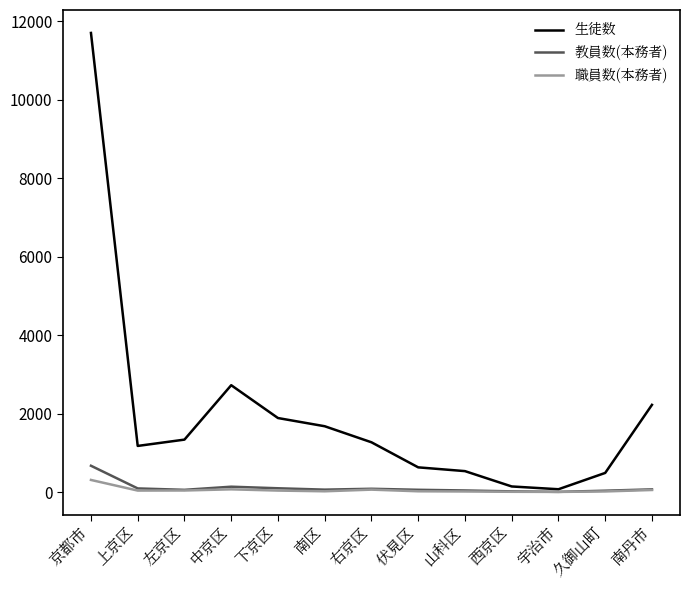

At which label does 生徒数 first exceed 1268?

京都市